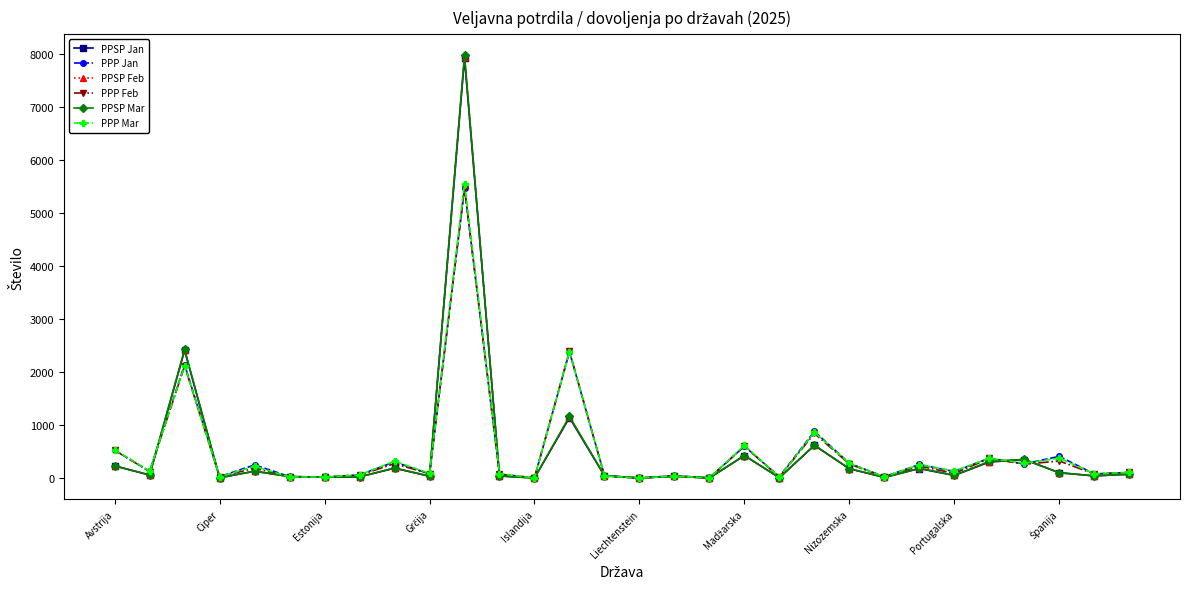

After their last crossing, which series has the higher values: PPP Feb or PPP Mar?

PPP Feb